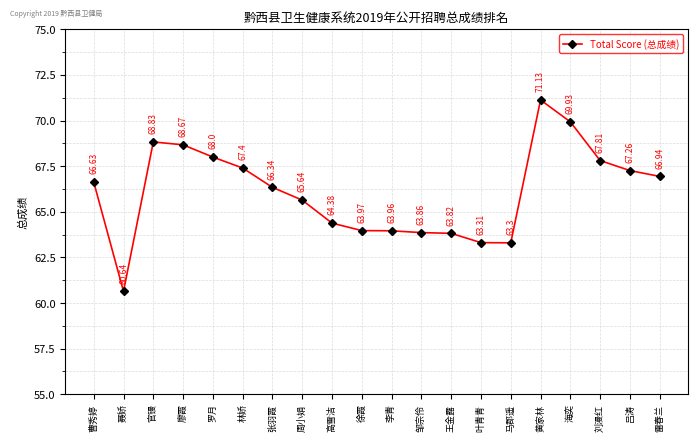

List the labels in order of value, largest first.

黄家林, 海奕, 官镘, 廖霞, 罗月, 刘漫红, 林娇, 吕涛, 雷春兰, 曹秀婷, 张羽霞, 周小娟, 高雪洁, 徐霞, 李青, 邹宗伶, 王金露, 叶青青, 马郡遥, 聂娇